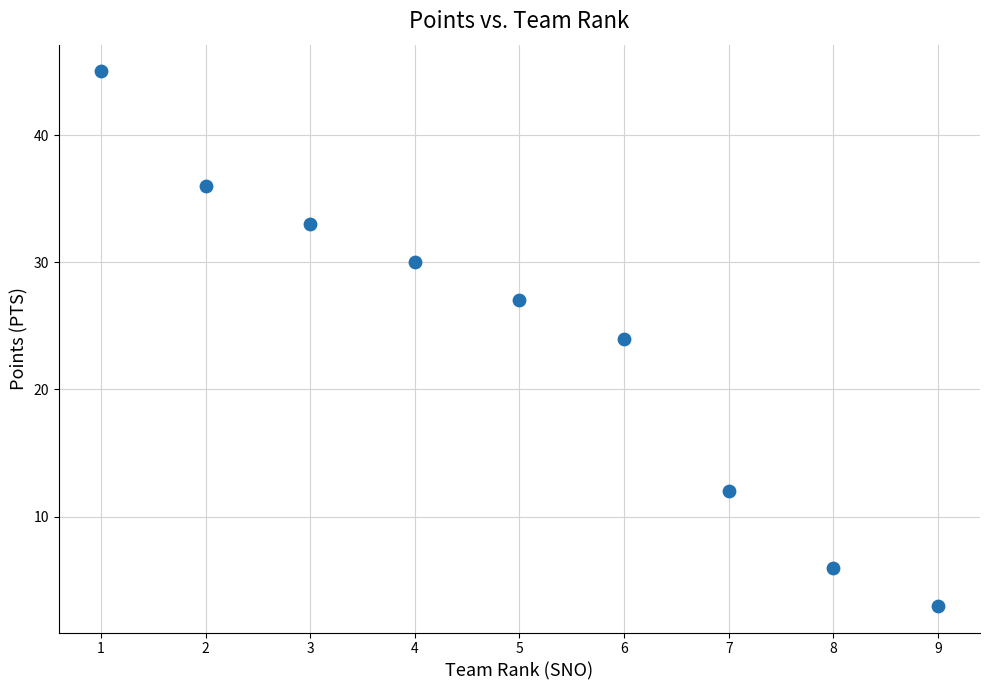

What is the average X value?

5